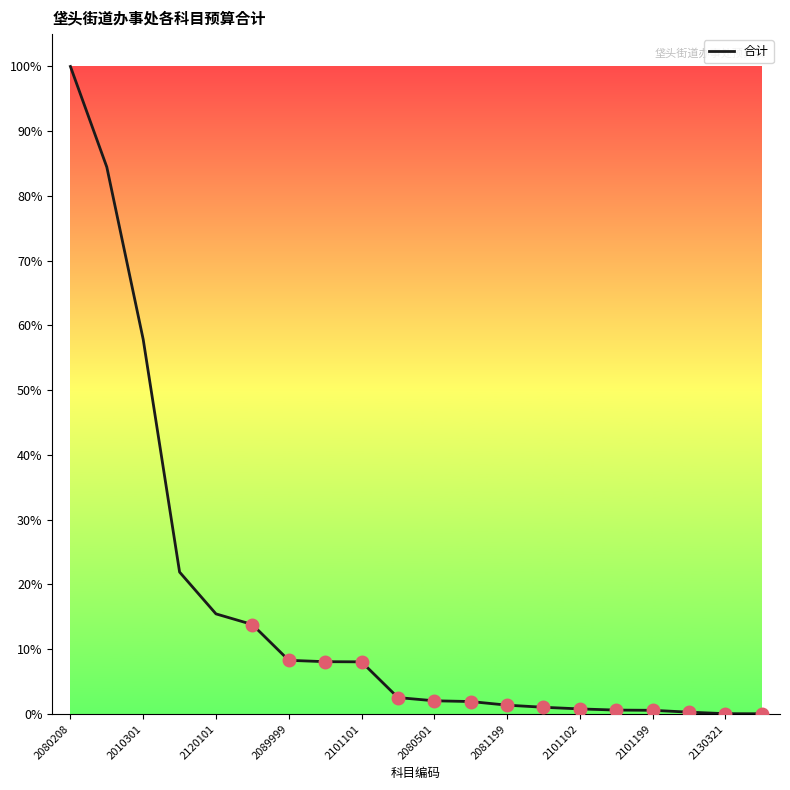

Where is the data nearest to the value 16250538?

2010301